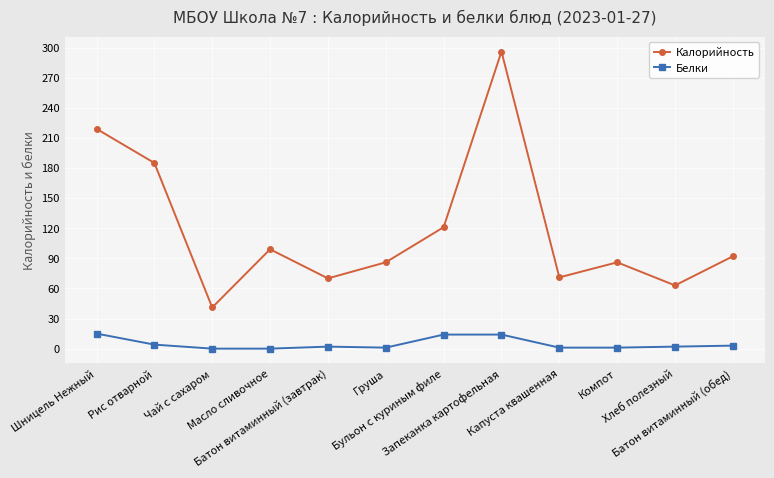

What position from the right is Запеканка картофельная?

5